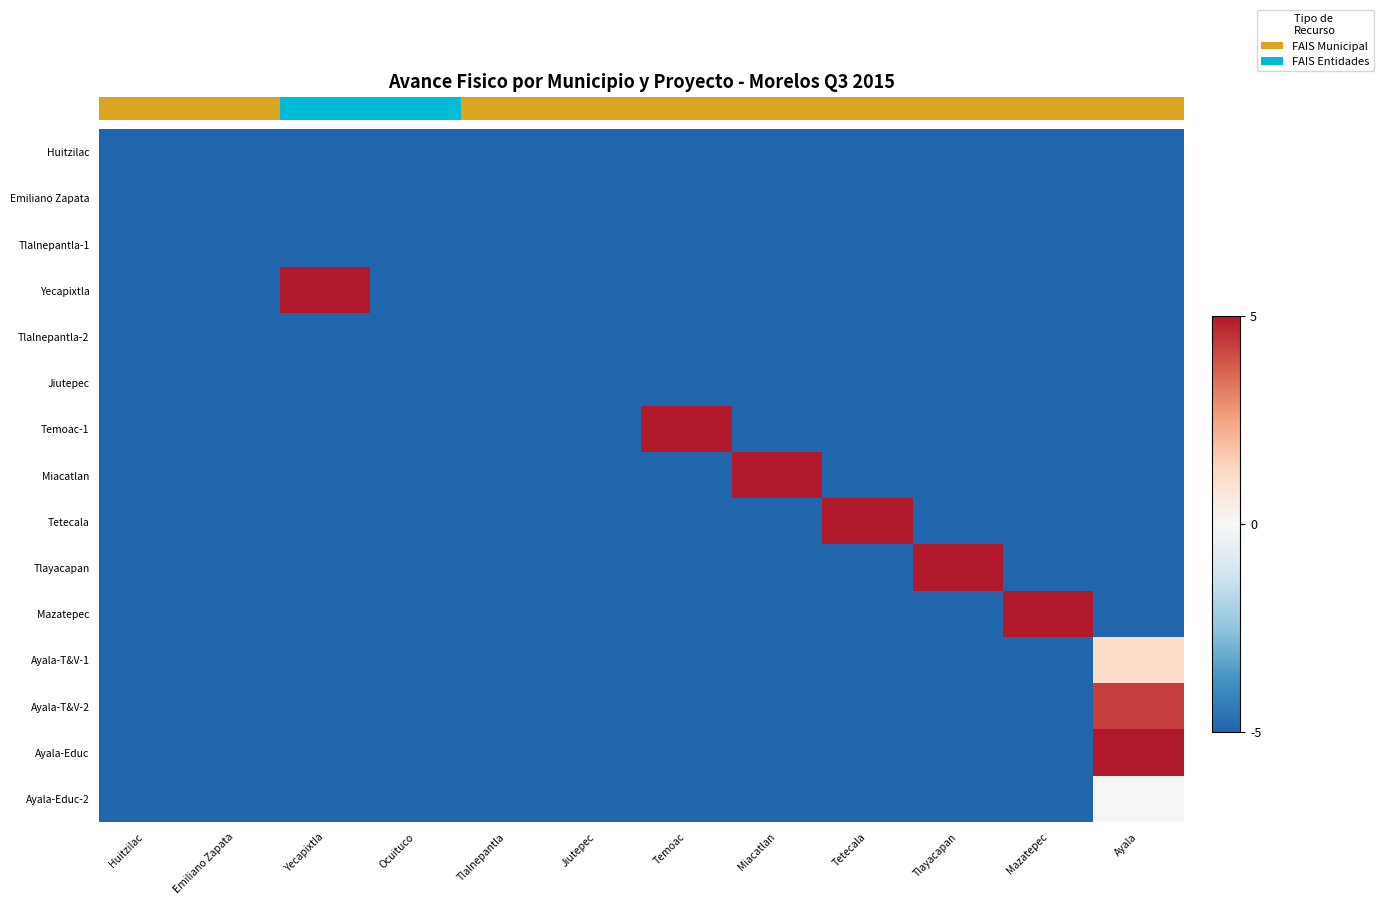

How many data points does each series have?

12